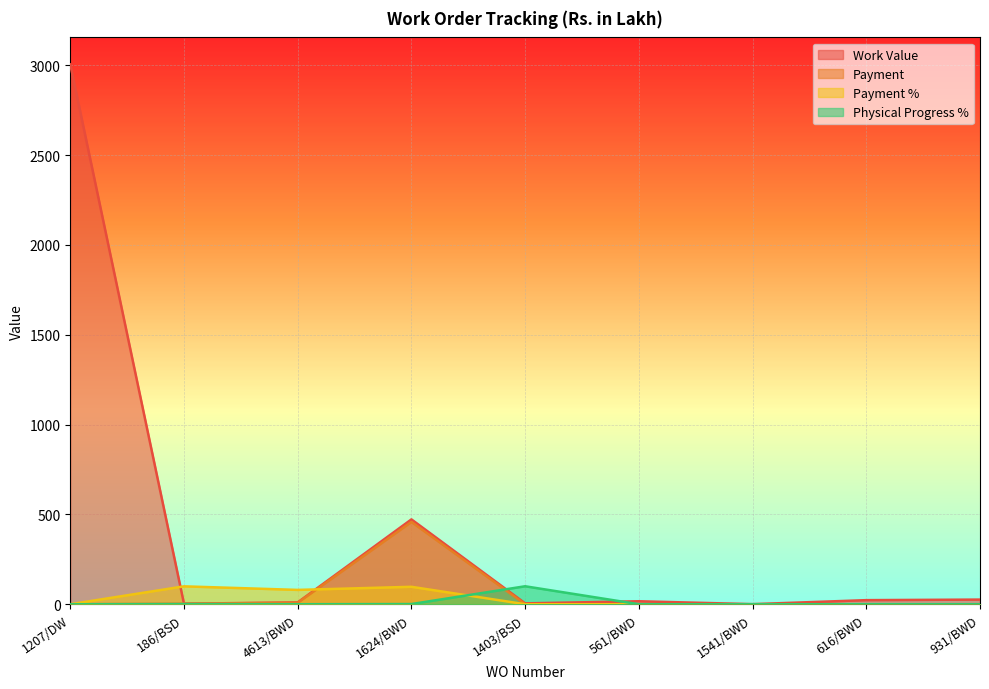

What is the greatest value displayed?

3005.0